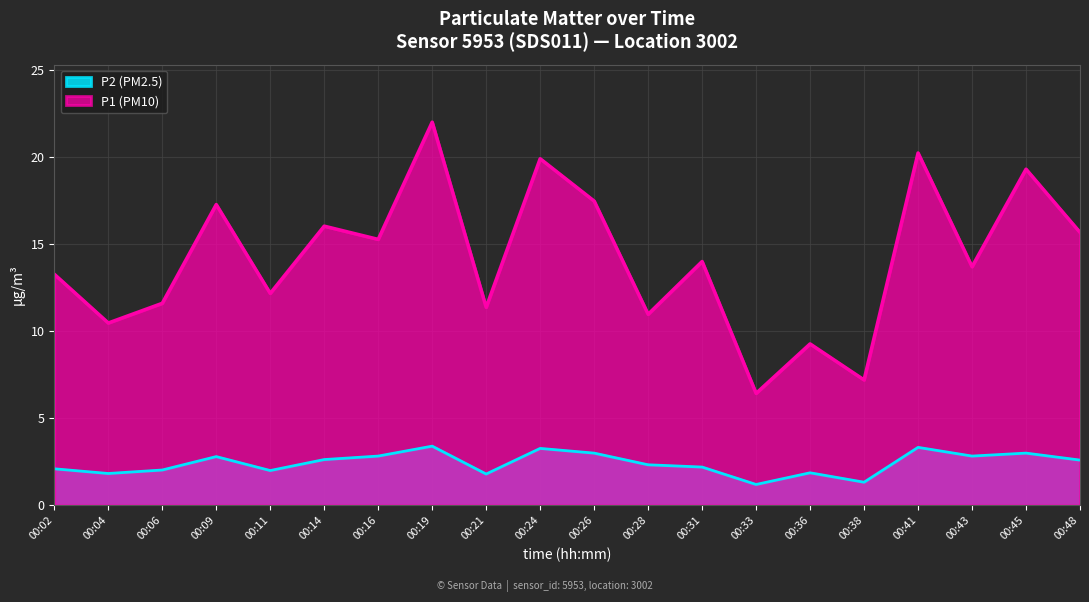

What is the maximum value for P2 (PM2.5)?

3.4